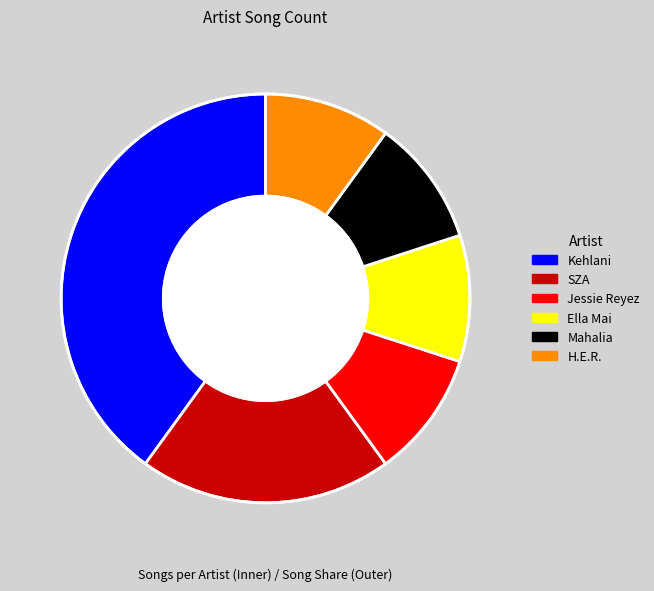

Does Mahalia account for over 50% of the chart?

No